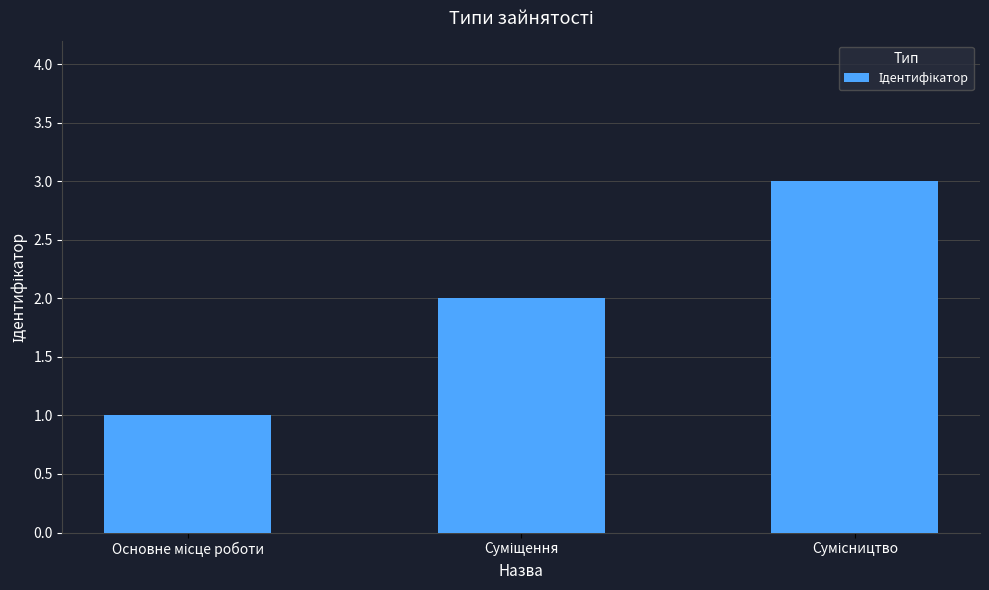

What is the value of the 1st bar from the left?

1